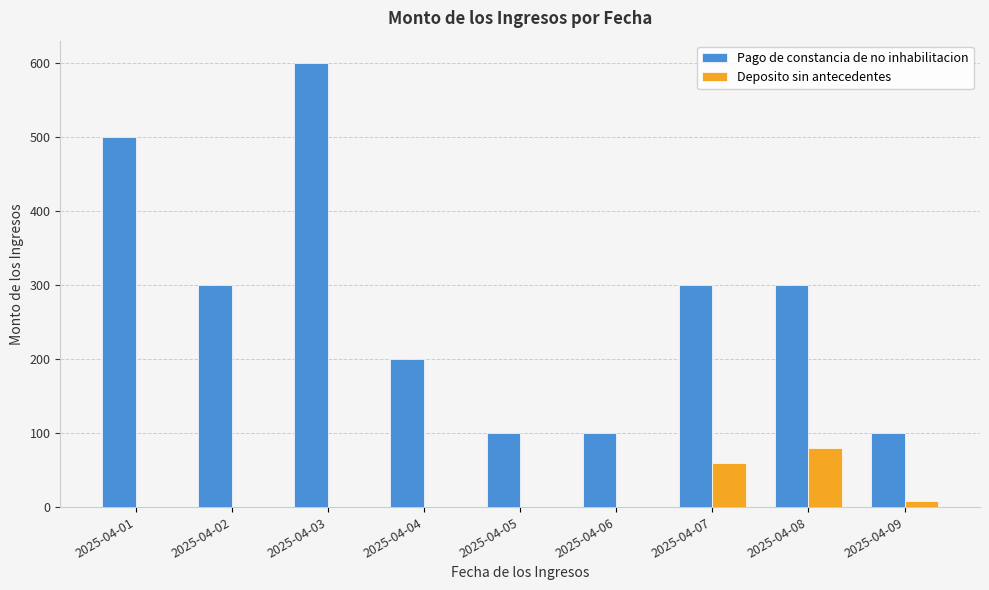

At which label does Pago de constancia de no inhabilitacion first exceed 300?

2025-04-01